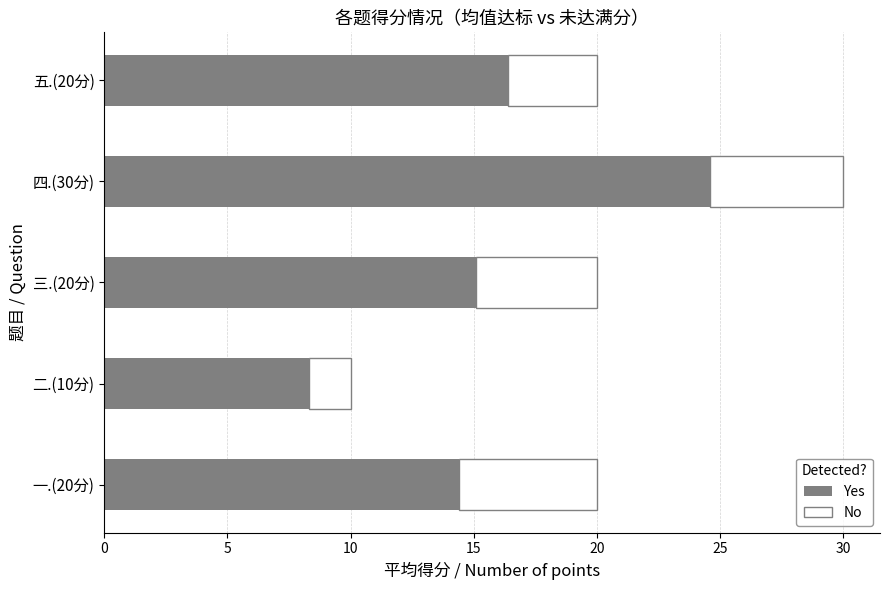

Rank the categories by Yes value from lowest to highest.

二.(10分), 一.(20分), 三.(20分), 五.(20分), 四.(30分)